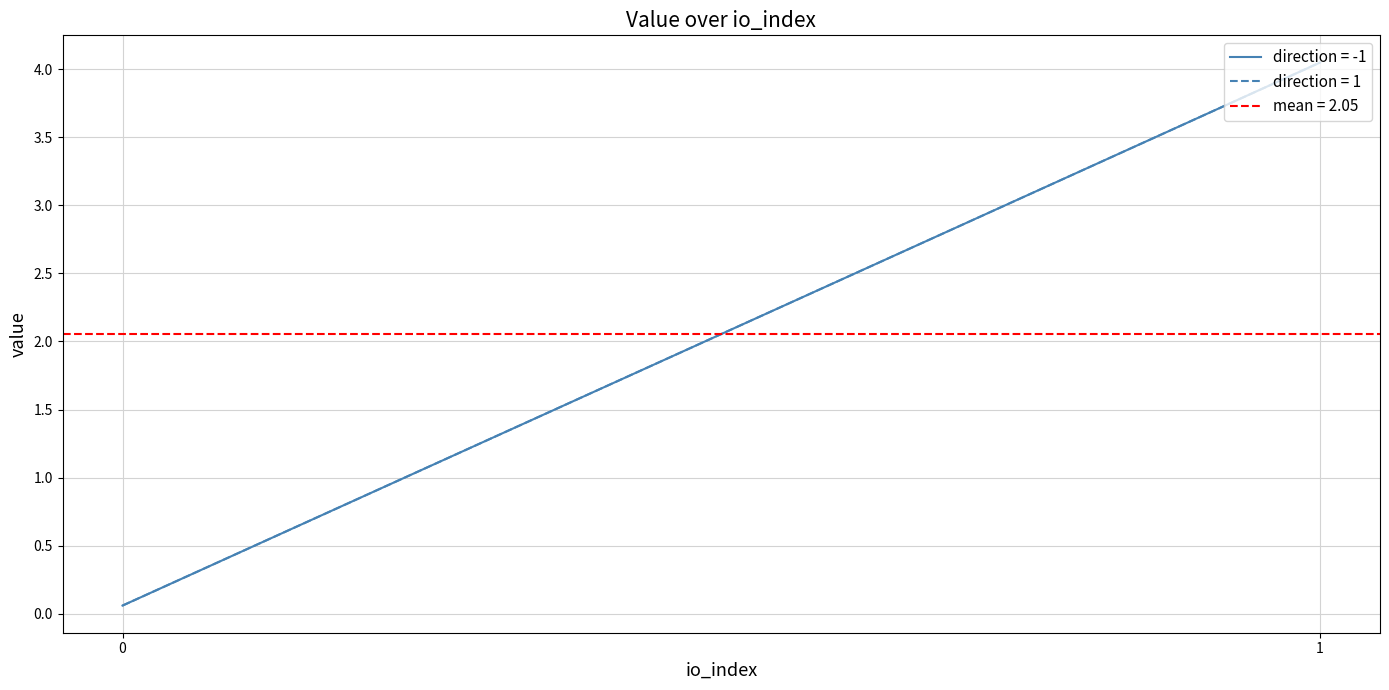

Reading left to right, list all the values displayed in this chart.

0.1	4.0	0.1	4.0